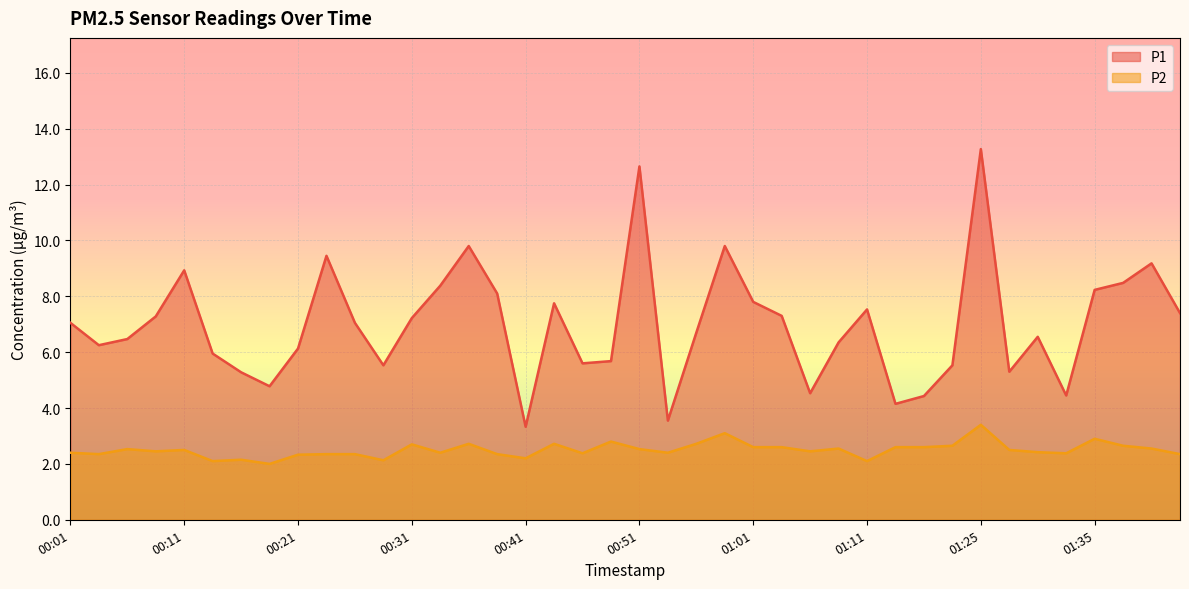

True or false: P2 has a value of 0.8 at 00:56.

False